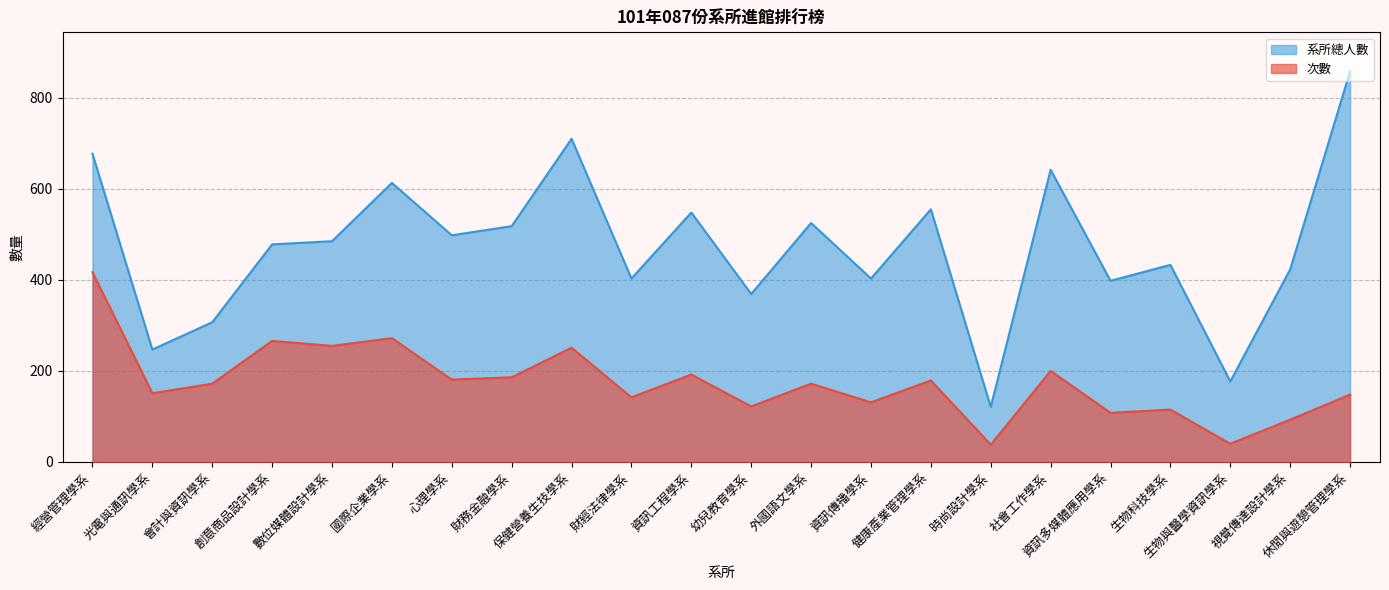

Reading left to right, list all the values displayed in this chart.

次數: 417	151	172	266	255	272	181	186	251	142	192	122	172	131	179	38	200	108	115	40	93	148
系所總人數: 677	247	307	478	485	613	498	518	710	403	548	369	525	403	555	121	642	398	433	177	423	858